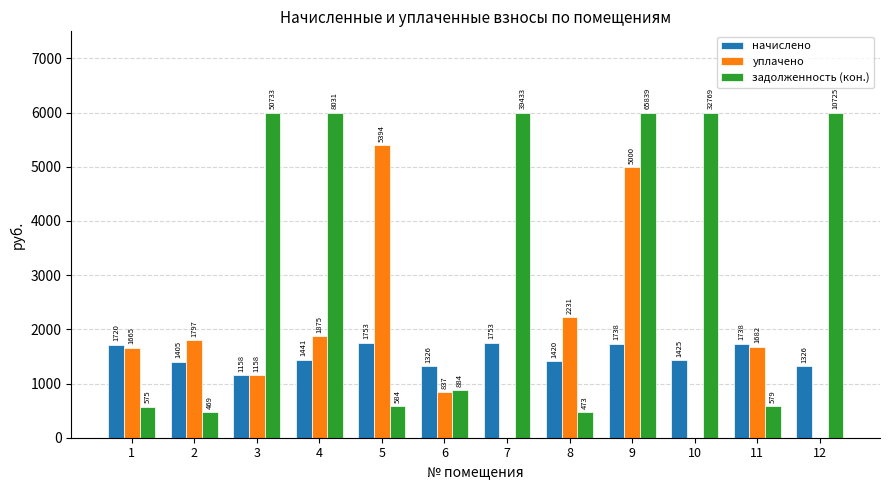

What is the highest value of the начислено series?

1752.9